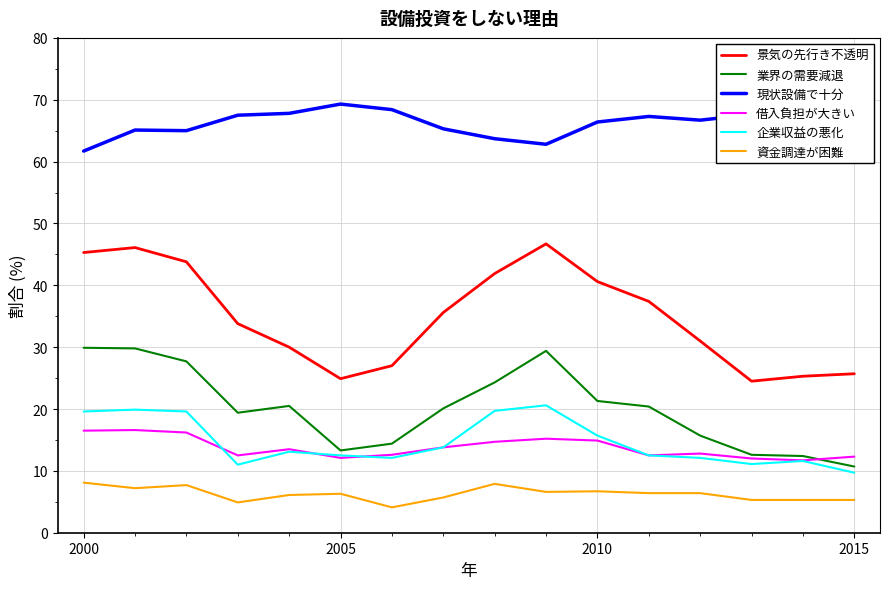

What is the lowest value of the 現状設備で十分 series?

61.7